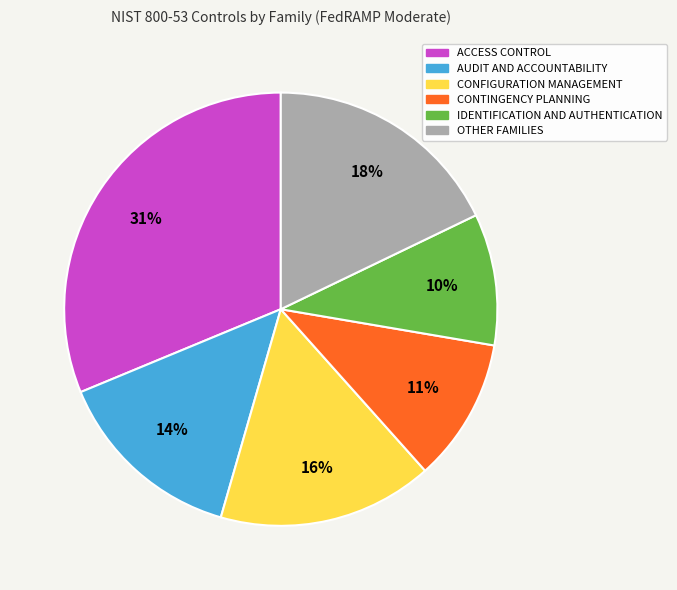

Combined, do CONTINGENCY PLANNING and ACCESS CONTROL account for over 50%?

No